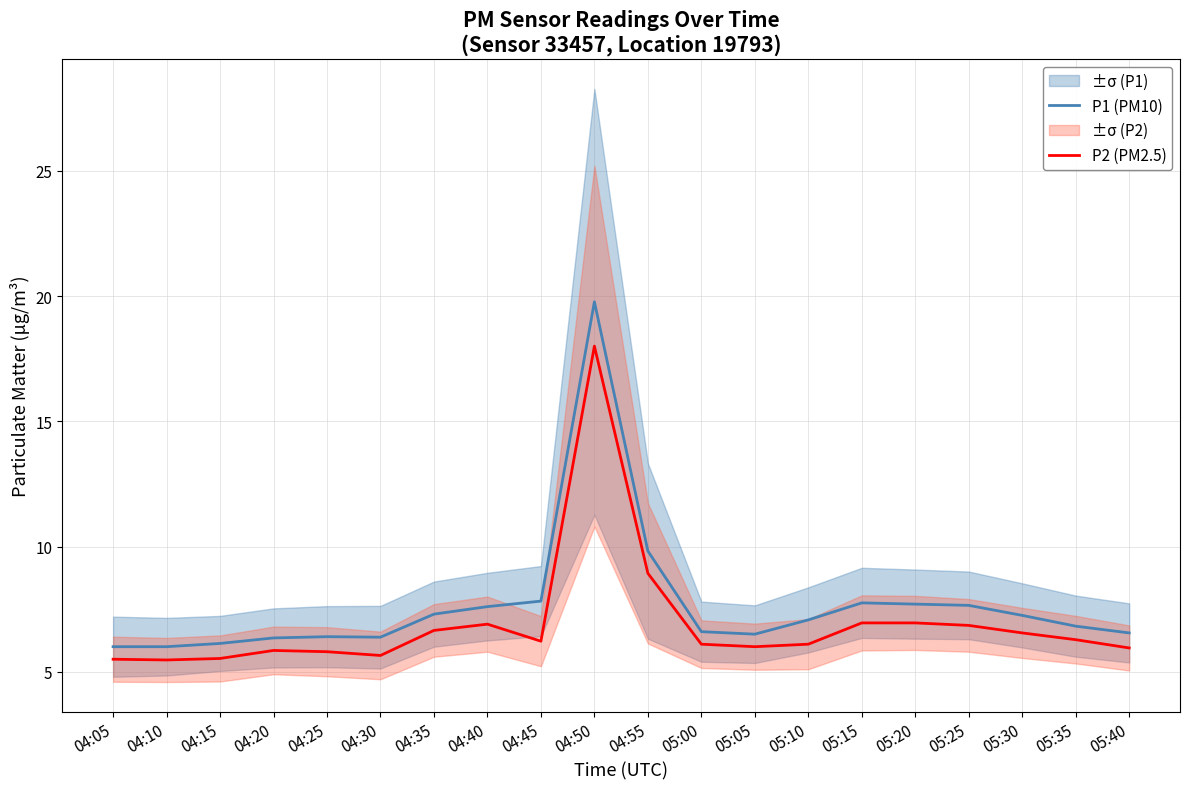

Does the chart have visible grid lines?

Yes